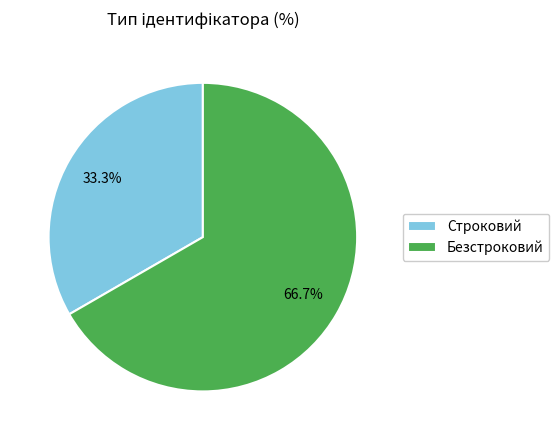

Is it true that Строковий is 33% of the pie?

True